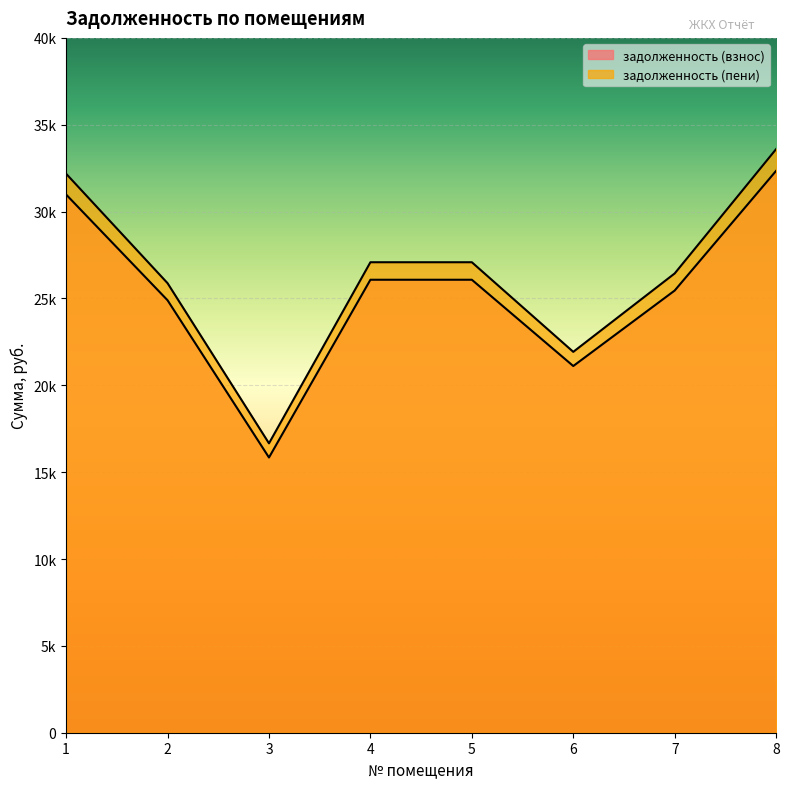

Is it true that задолженность (пени) equals 41177.3 at 5?

False